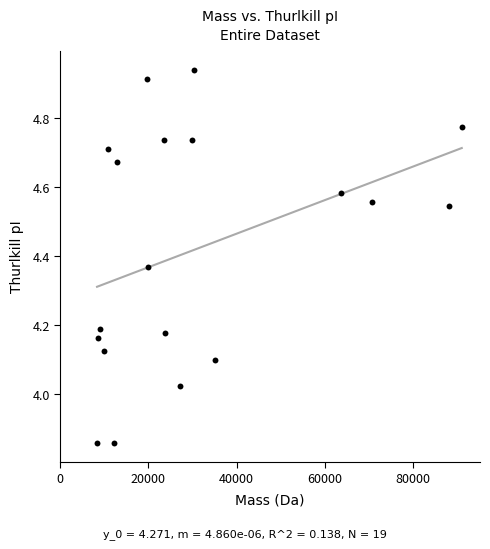

What is the range of X values (max minus min)?

82671.4